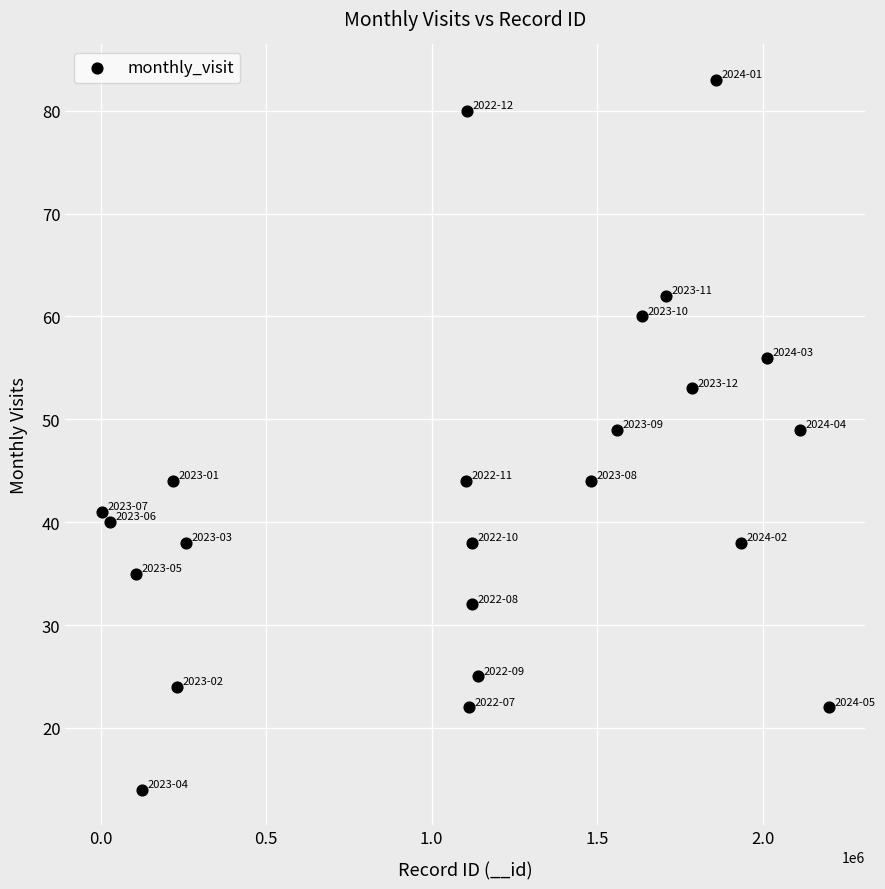

What is the range of Y values (max minus min)?

69